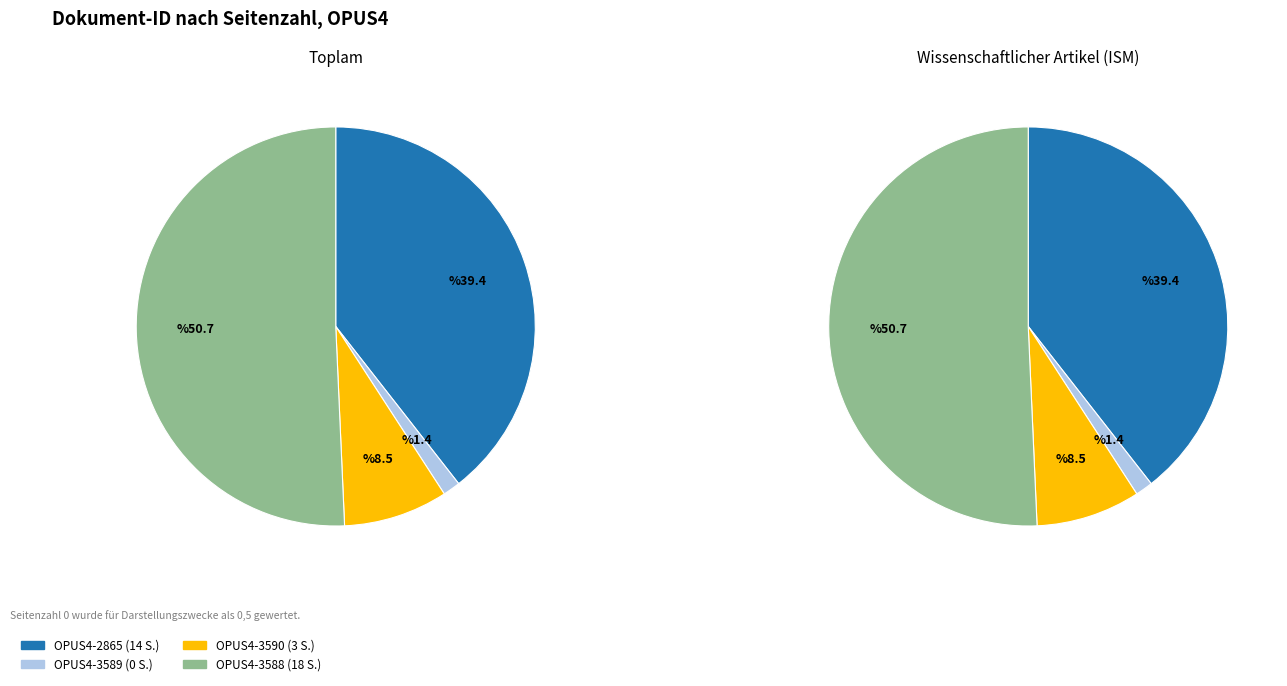

Which slice is the smallest?

OPUS4-3589